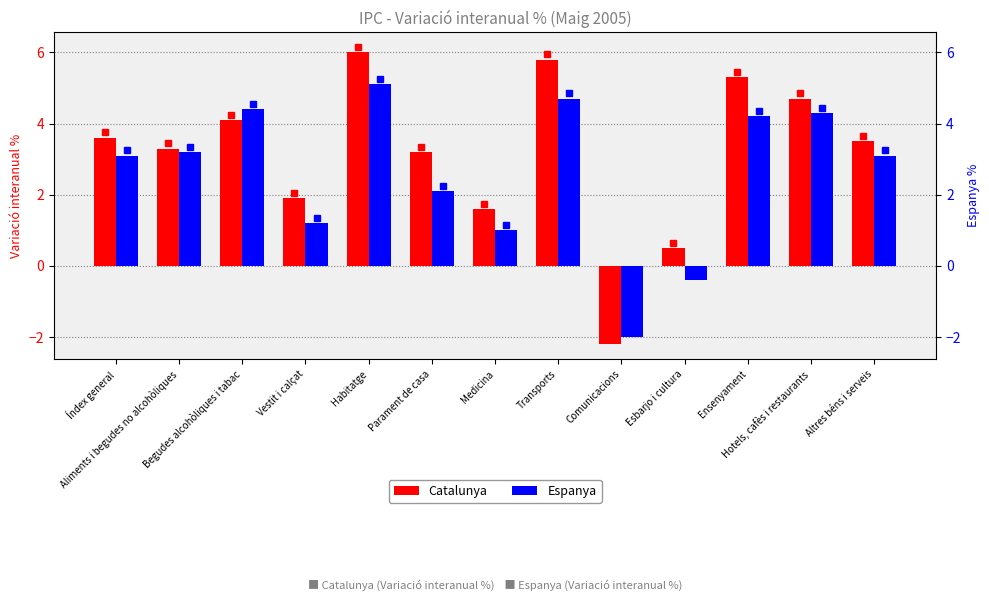

Which series has the widest spread of values?

Catalunya